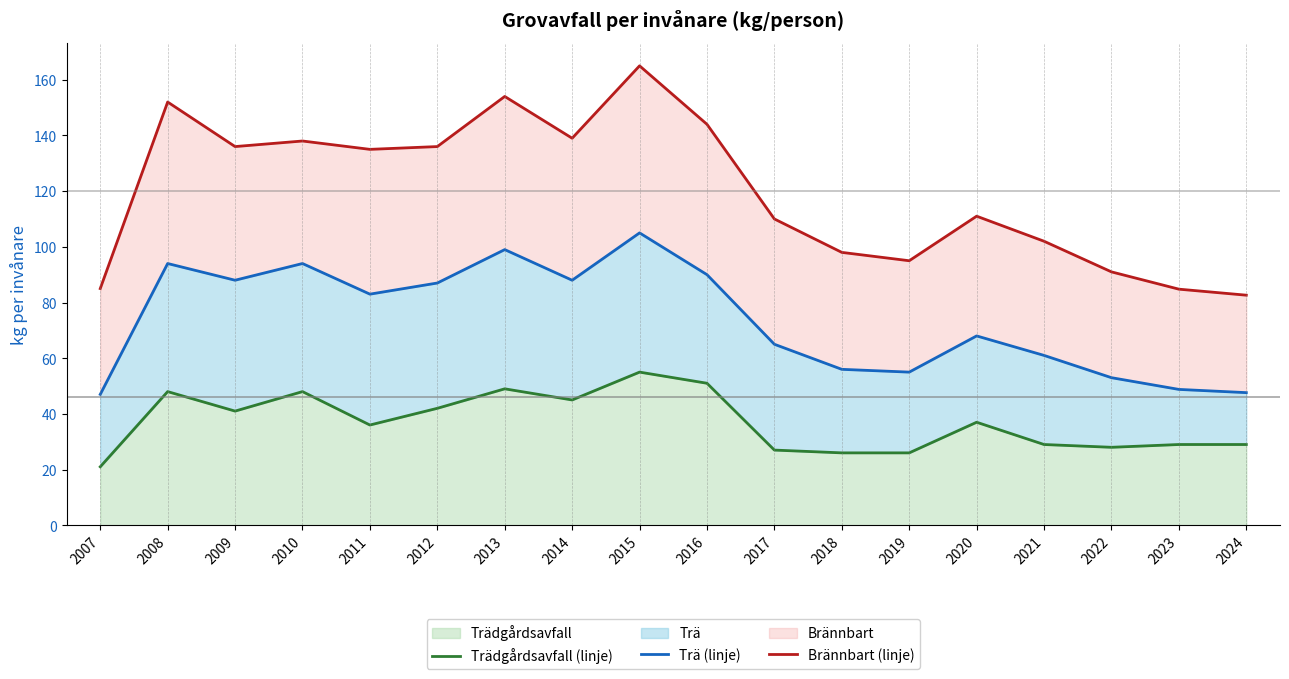

Between 2020 and 2022, which is larger?

2020